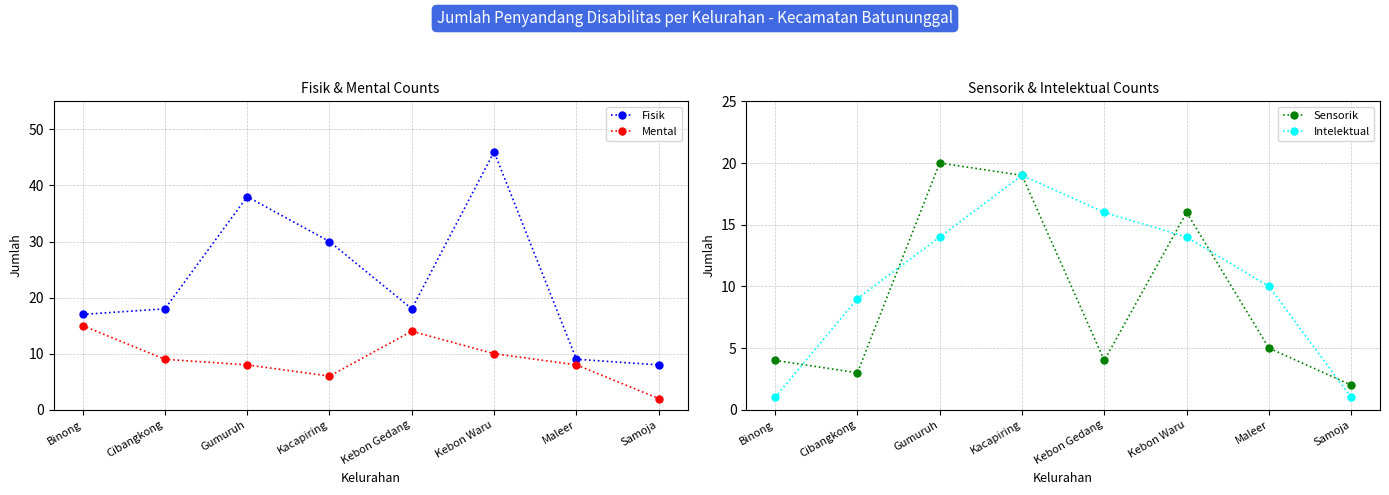

What is the label of the 6th point from the left?

Kebon Waru